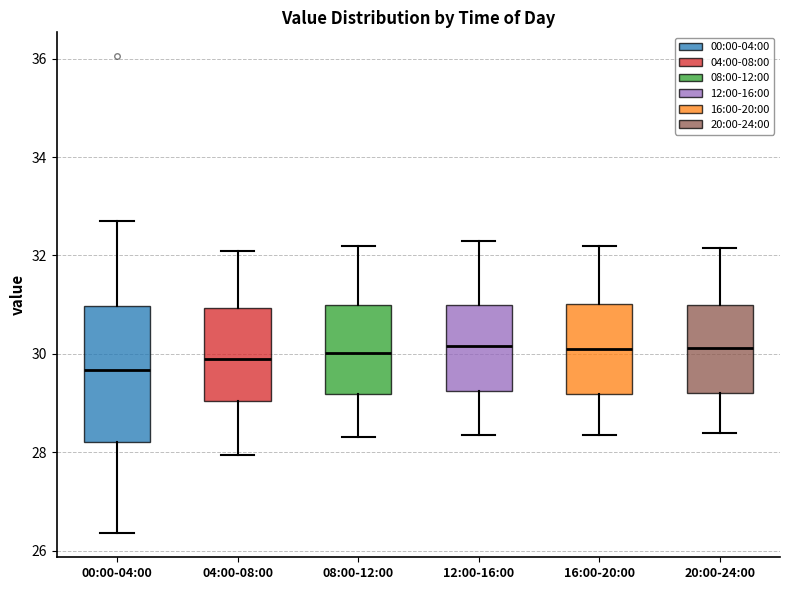

Comparing the boxes themselves (not the whiskers), which one is the tallest?

00:00-04:00